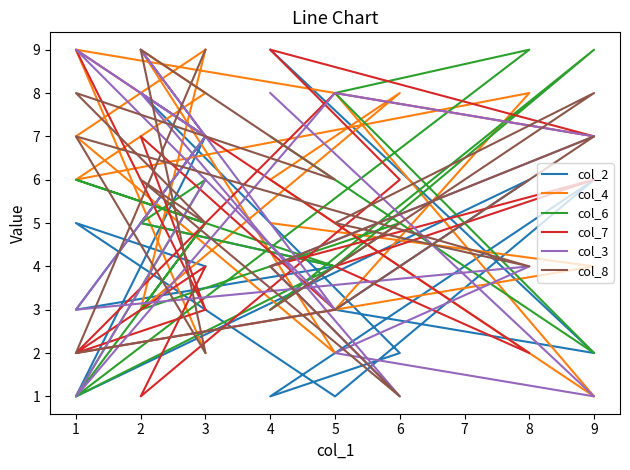

Is this an area chart (filled region under the line)?

No